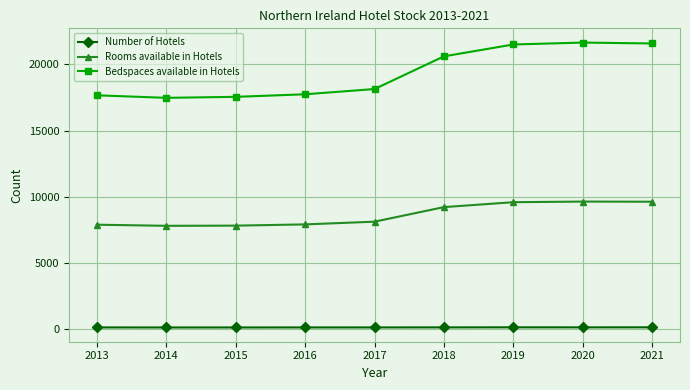

The Number of Hotels series shows 145 at 2021. True or false?

True